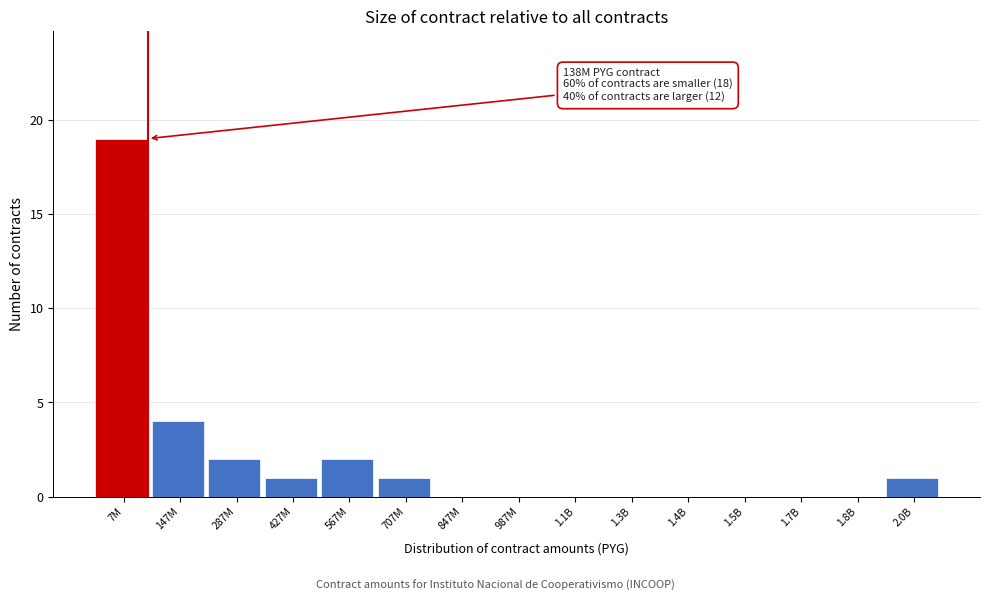

Reading left to right, what are all the values shown in this chart?

7M=19	147M=4	287M=2	427M=1	567M=2	707M=1	847M=0	987M=0	1.1B=0	1.3B=0	1.4B=0	1.5B=0	1.7B=0	1.8B=0	2.0B=1